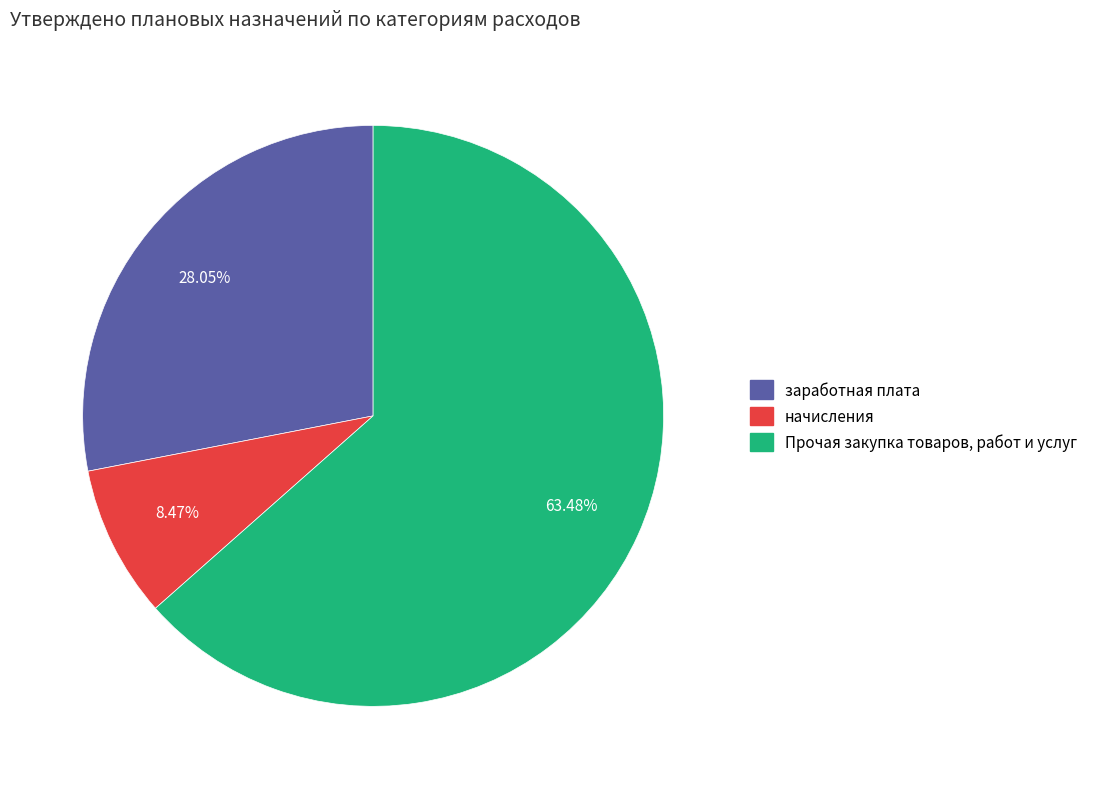

Approximately how many times larger is the value at заработная плата compared to начисления?

3.3